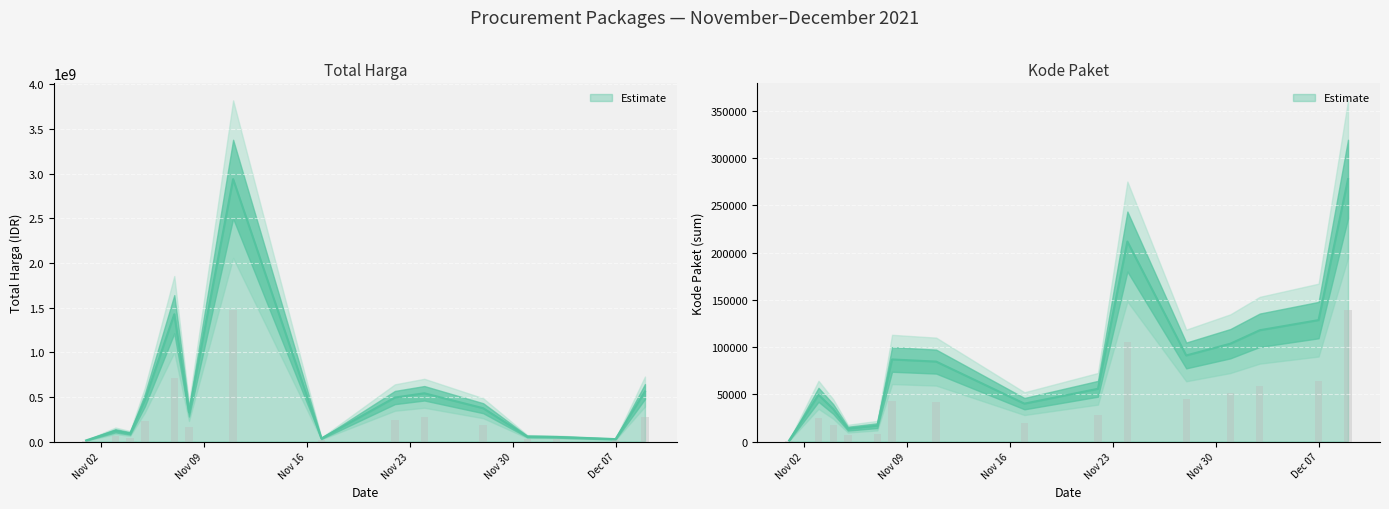

How many categories are shown in the chart?

35